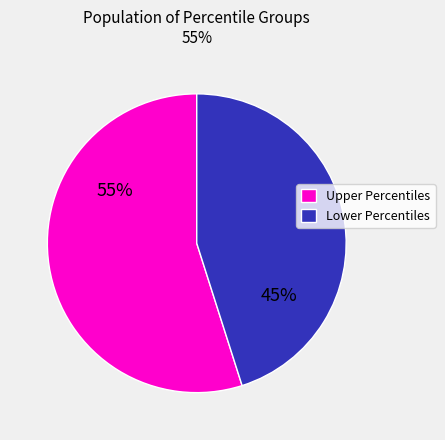

Is there any slice that represents more than half of the pie?

Yes